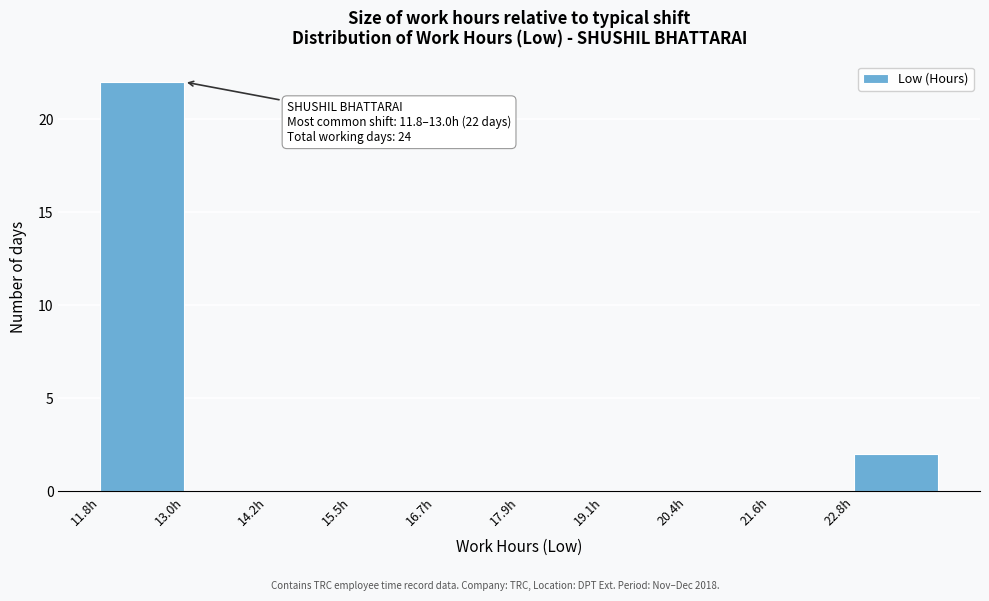

Over which range of the x-axis is the bar tallest?

11.8 to 13.0